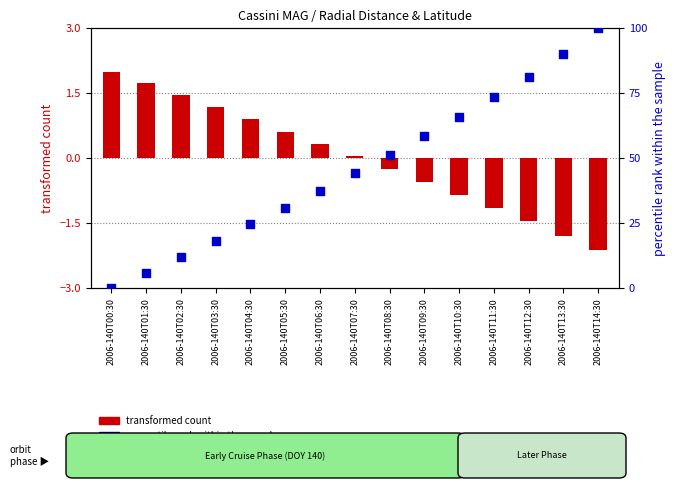

Which series has the largest total across all categories?

percentile rank within the sample